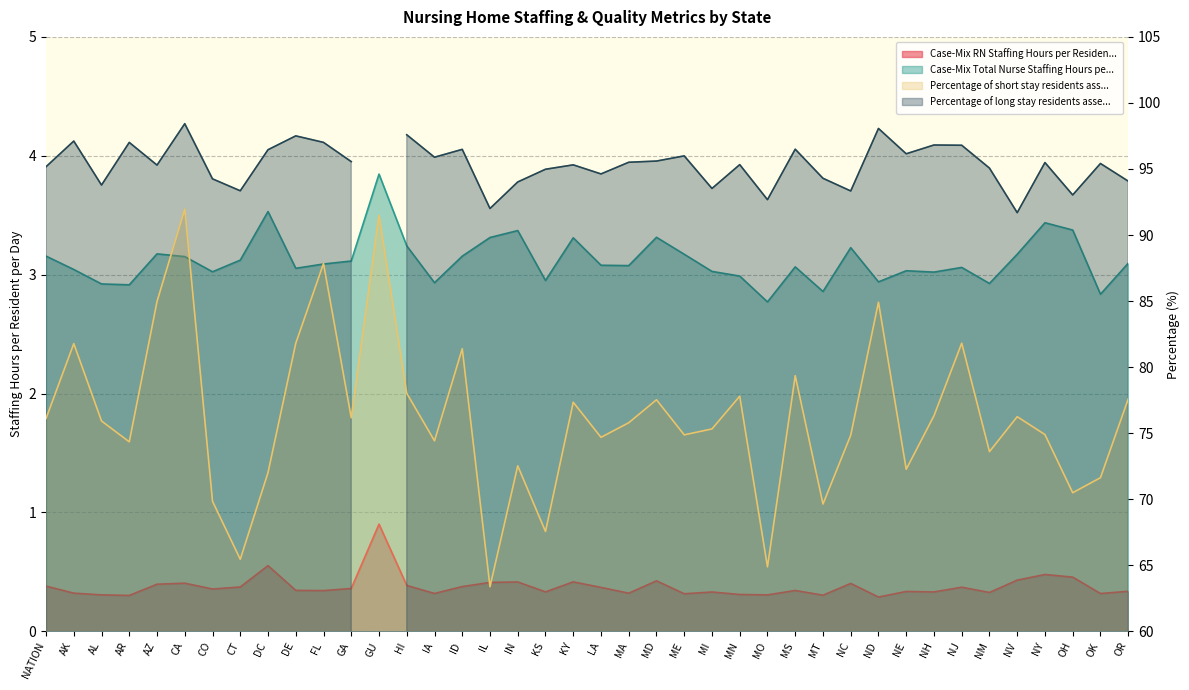

What is the average value of the Case-Mix RN Staffing Hours per Resident per Day series?

0.4